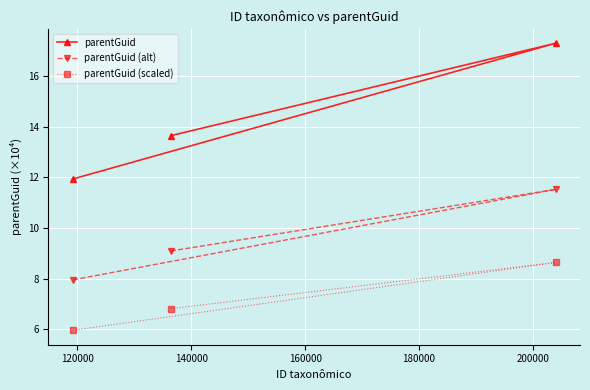

What is the value of the parentGuid (alt) point at the 1st from the left?

8.0